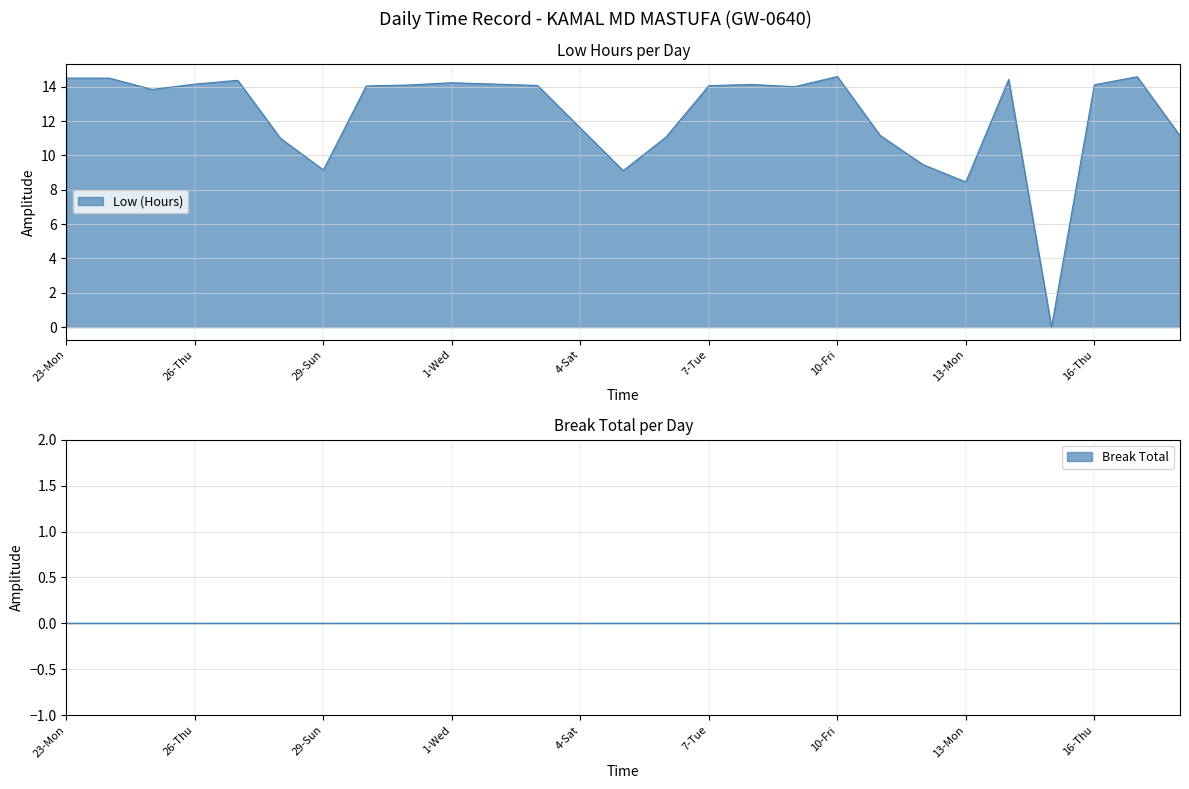

Rank the categories by value from highest to lowest.

10-Fri, 17-Fri, 23-Mon, 24-Tue, 14-Tue, 27-Fri, 1-Wed, 26-Thu, 2-Thu, 8-Wed, 16-Thu, 31-Tue, 3-Fri, 7-Tue, 30-Mon, 9-Thu, 25-Wed, 4-Sat, 11-Sat, 18-Sat, 6-Mon, 28-Sat, 12-Sun, 29-Sun, 5-Sun, 13-Mon, 15-Wed